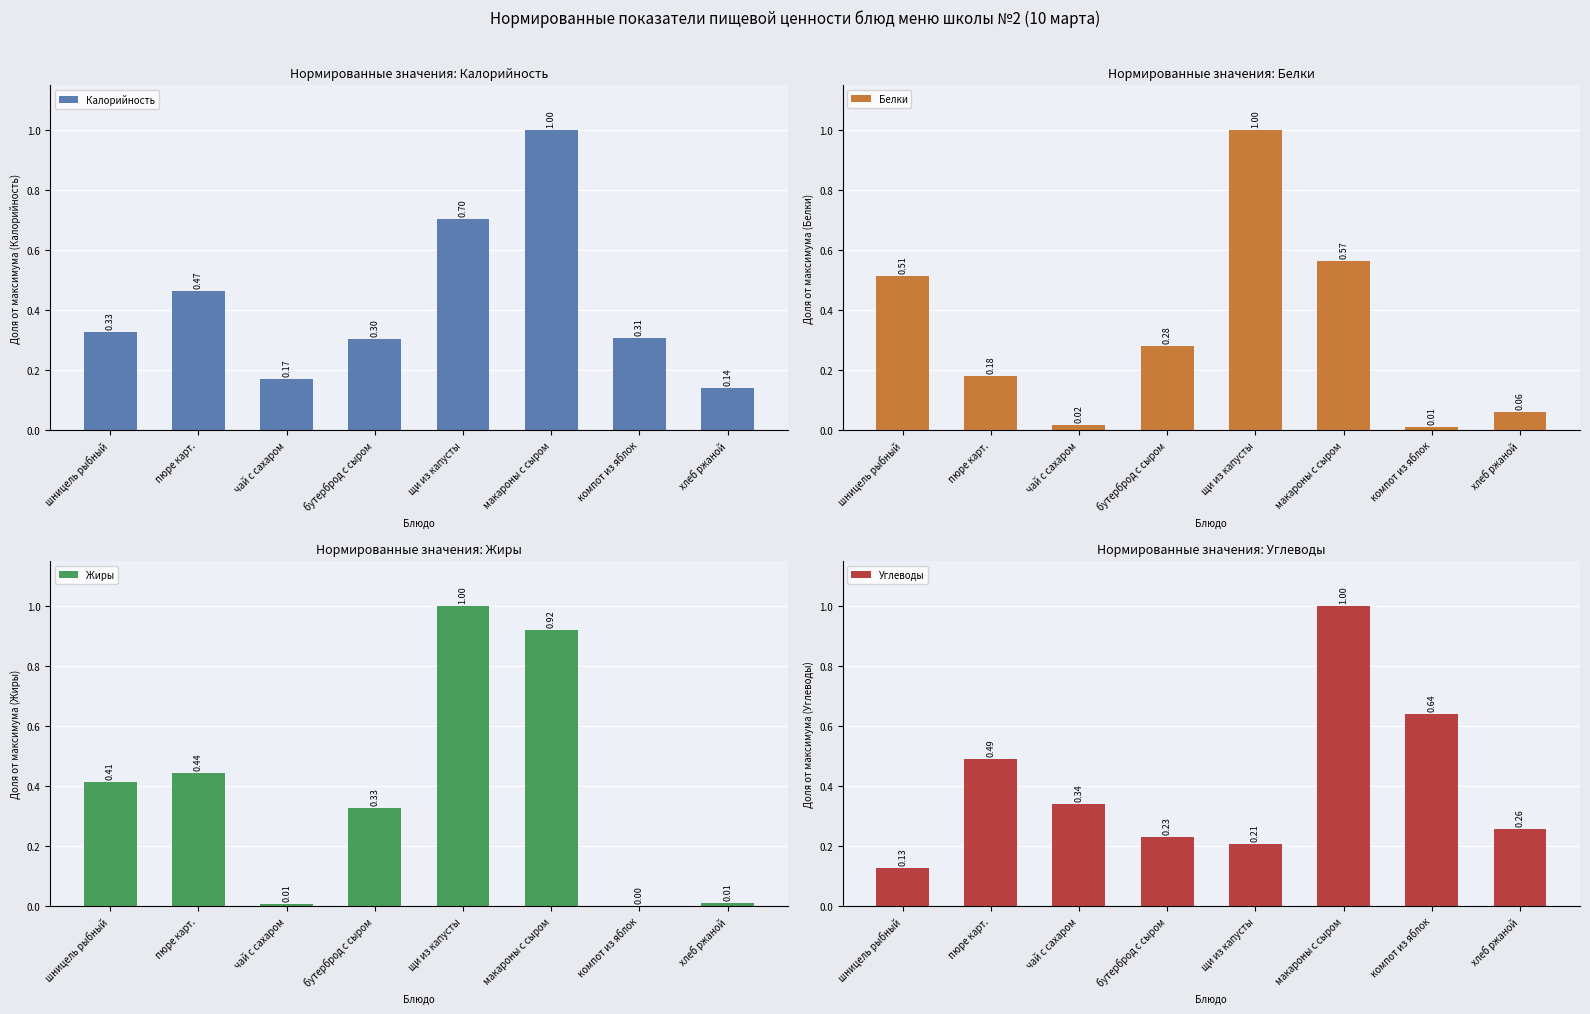

Reading left to right, list all the values displayed in this chart.

Калорийность: шницель рыбный=0.3	пюре карт.=0.5	чай с сахаром=0.2	бутерброд с сыром=0.3	щи из капусты=0.7	макароны с сыром=1.0	компот из яблок=0.3	хлеб ржаной=0.1
Белки: шницель рыбный=0.5	пюре карт.=0.2	чай с сахаром=0.0	бутерброд с сыром=0.3	щи из капусты=1.0	макароны с сыром=0.6	компот из яблок=0.0	хлеб ржаной=0.1
Жиры: шницель рыбный=0.4	пюре карт.=0.4	чай с сахаром=0.0	бутерброд с сыром=0.3	щи из капусты=1.0	макароны с сыром=0.9	компот из яблок=0.0	хлеб ржаной=0.0
Углеводы: шницель рыбный=0.1	пюре карт.=0.5	чай с сахаром=0.3	бутерброд с сыром=0.2	щи из капусты=0.2	макароны с сыром=1.0	компот из яблок=0.6	хлеб ржаной=0.3